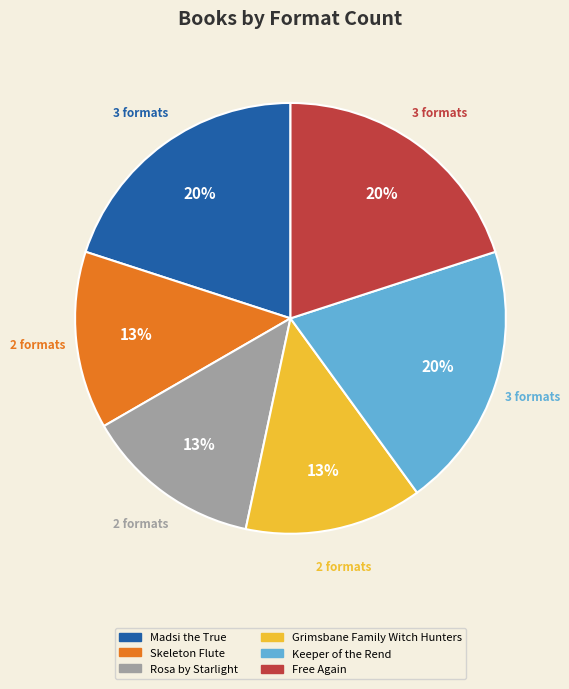

True or false: Skeleton Flute accounts for 18% of the total.

False